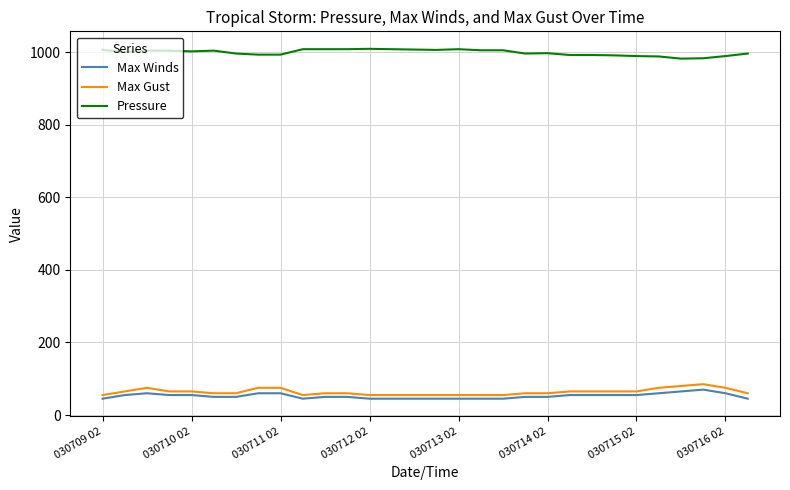

What are all the series names shown in the legend?

Max Winds, Max Gust, Pressure